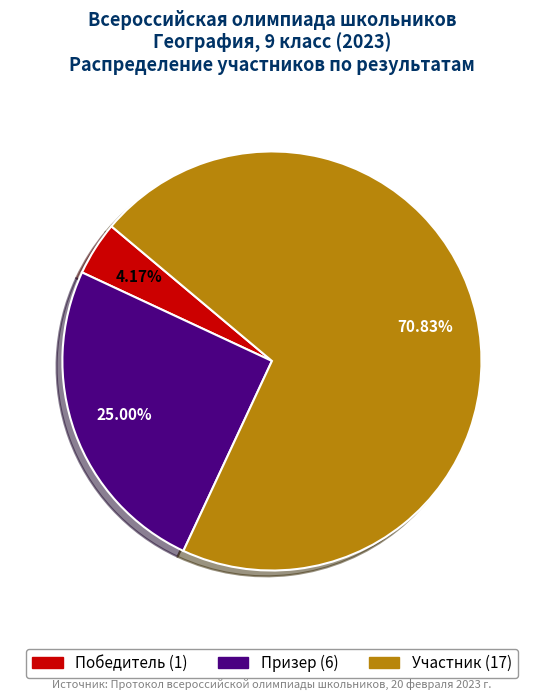

Is the sum of Призер (6) and Участник (17) greater than half?

Yes